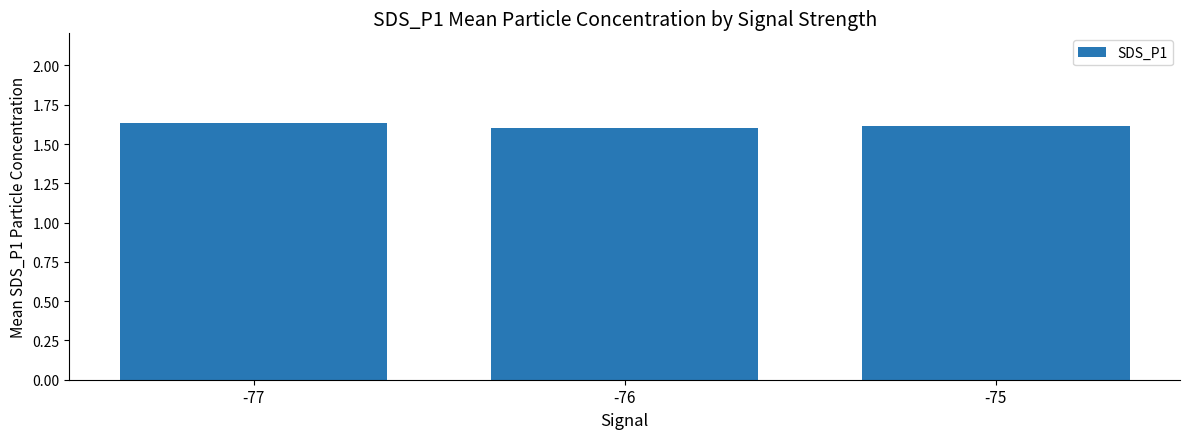

What is the sum of the values at -75 and -76?

3.2